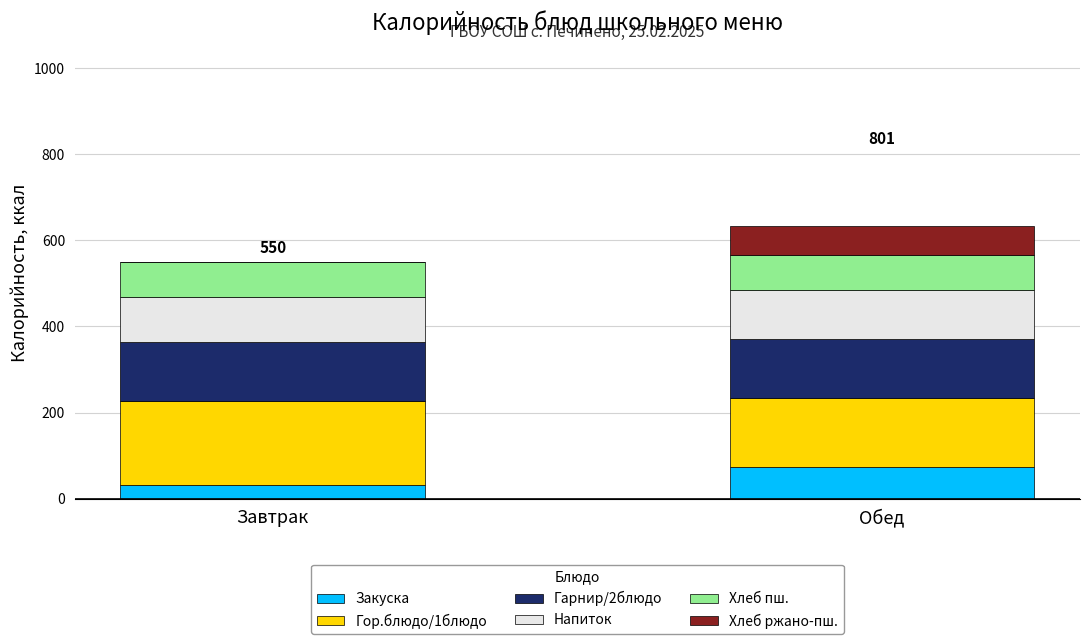

What is the total value across all series at Обед?

633